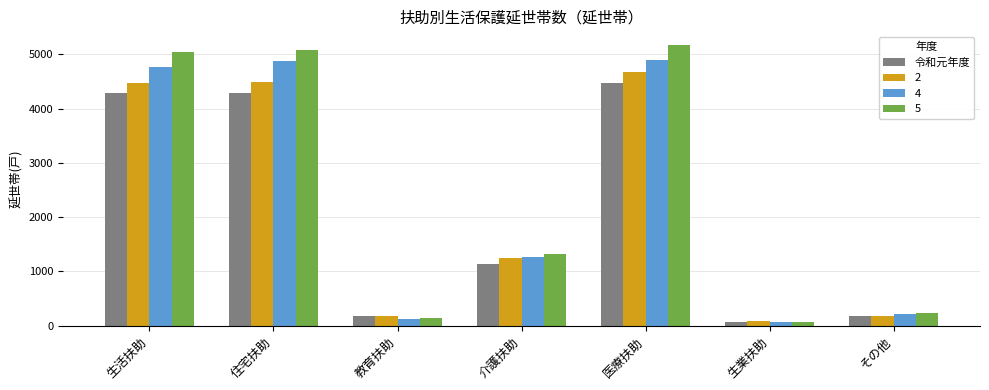

Is it true that 令和元年度 equals 4284 at 住宅扶助?

True